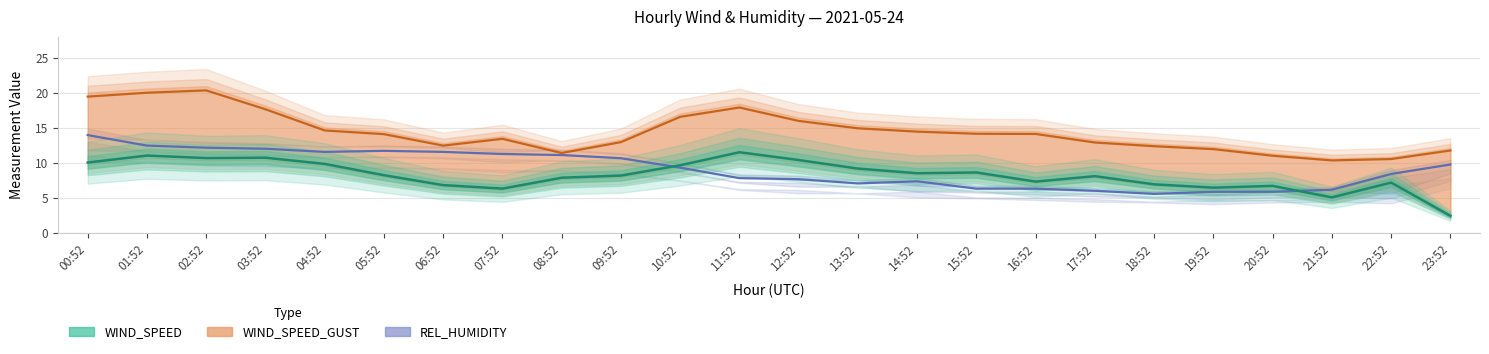

The value of WIND_SPEED_GUST at 12:52 is 24.2. True or false?

False